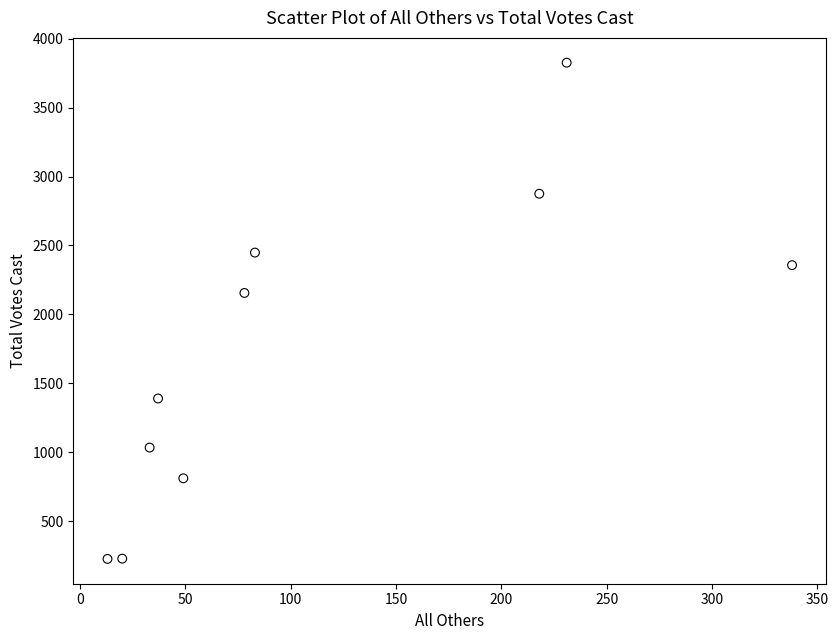

What is the average X value?

110